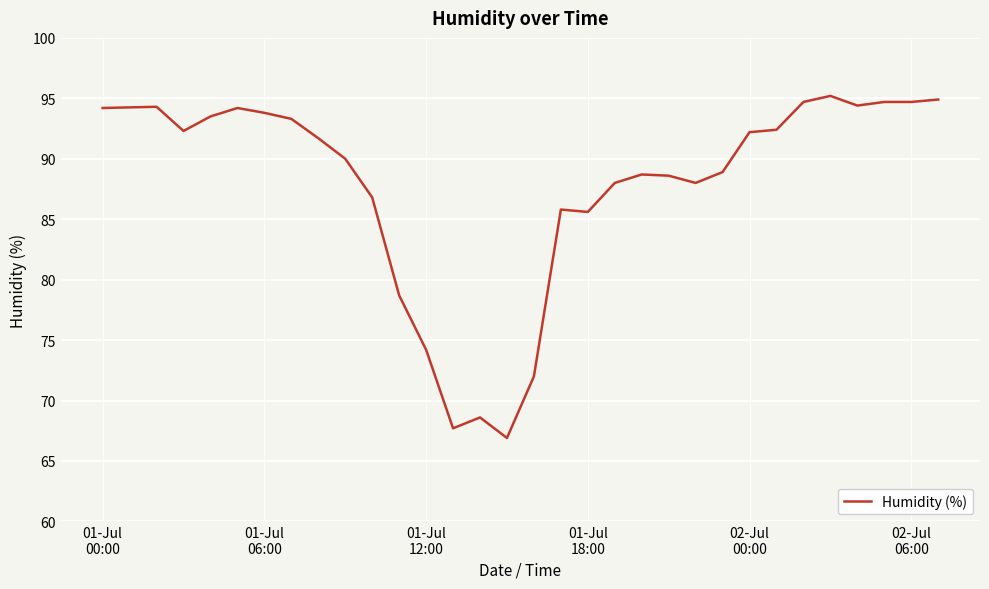

What is the smallest value displayed?

66.9